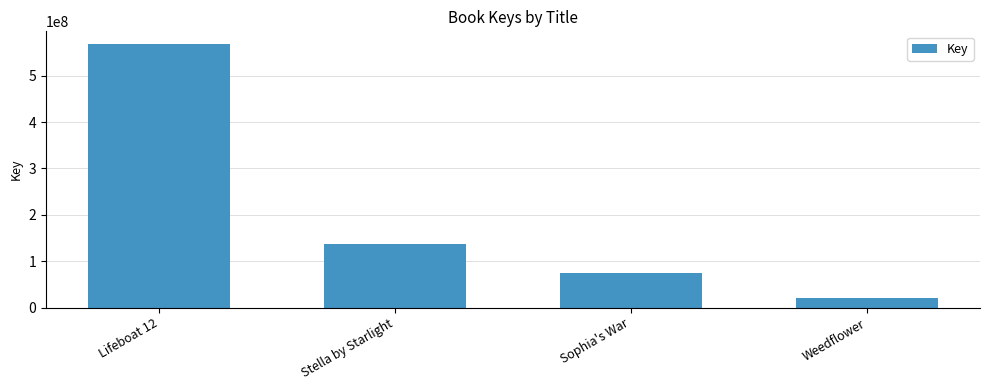

List the labels in order of value, largest first.

Lifeboat 12, Stella by Starlight, Sophia's War, Weedflower